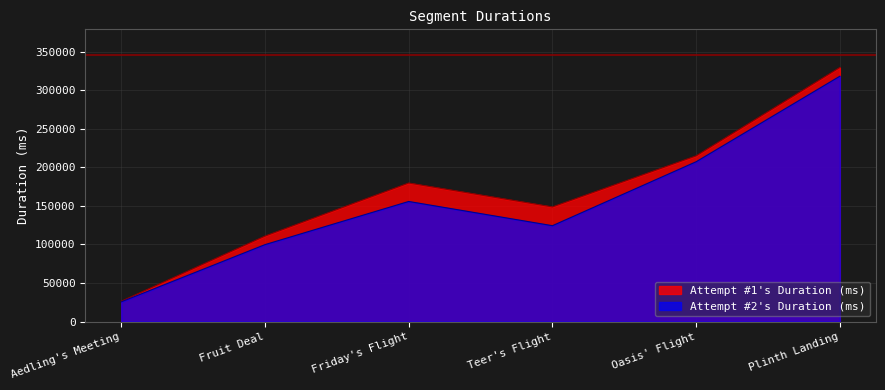

What is the approximate value of Attempt #1's Duration (ms) at Aedling's Meeting, to the nearest 100?

26400